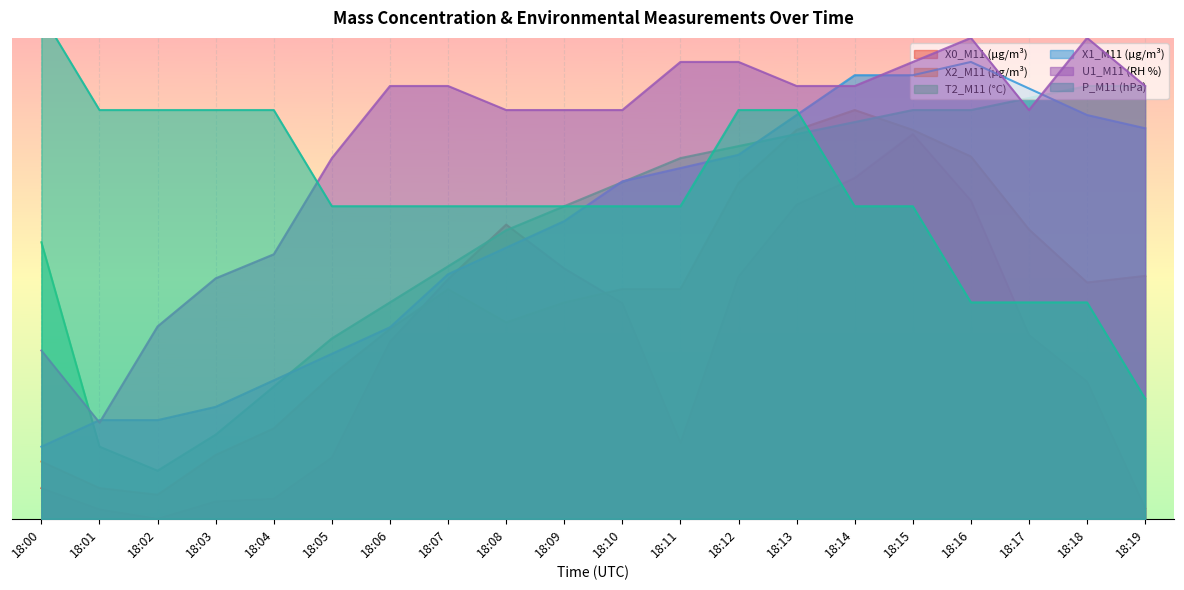

Reading right to left, transcribe all the data shown in this chart.

X0_M11 (μg/m³): 2.2	28.5	38.2	66.2	80.0	70.9	65.3	50.4	15.8	44.8	52.0	61.2	49.8	36.8	12.7	4.2	3.6	0.0	1.9	6.4
X2_M11 (μg/m³): 50.5	49.1	60.2	75.3	80.9	85.0	80.9	69.8	47.8	47.8	45.0	40.9	47.8	39.5	29.8	18.8	13.3	5.0	6.4	11.9
T2_M11 (°C): 90.0	90.0	87.5	85.0	85.0	82.5	80.0	77.5	75.0	70.0	65.0	60.0	52.5	45.0	37.5	27.5	17.5	10.0	15.0	57.5
X1_M11 (μg/m³): 81.2	84.0	89.5	95.0	92.2	92.2	84.0	75.7	72.9	70.2	61.9	56.4	50.9	39.8	34.3	28.8	23.3	20.5	20.5	15.0
U1_M11 (RH %): 90.0	100.0	85.0	100.0	95.0	90.0	90.0	95.0	95.0	85.0	85.0	85.0	90.0	90.0	75.0	55.0	50.0	40.0	20.0	35.0
P_M11 (hPa): 25.0	45.0	45.0	45.0	65.0	65.0	85.0	85.0	65.0	65.0	65.0	65.0	65.0	65.0	65.0	85.0	85.0	85.0	85.0	105.0